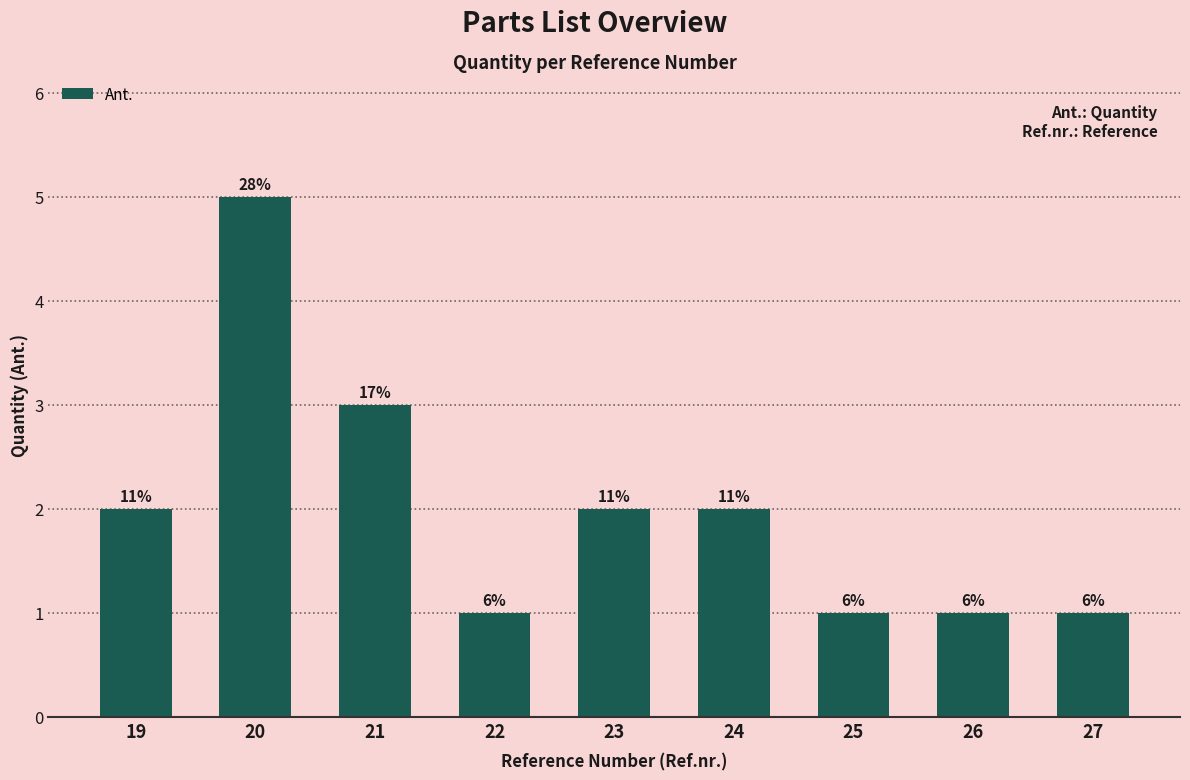

How many bars are there in total?

9